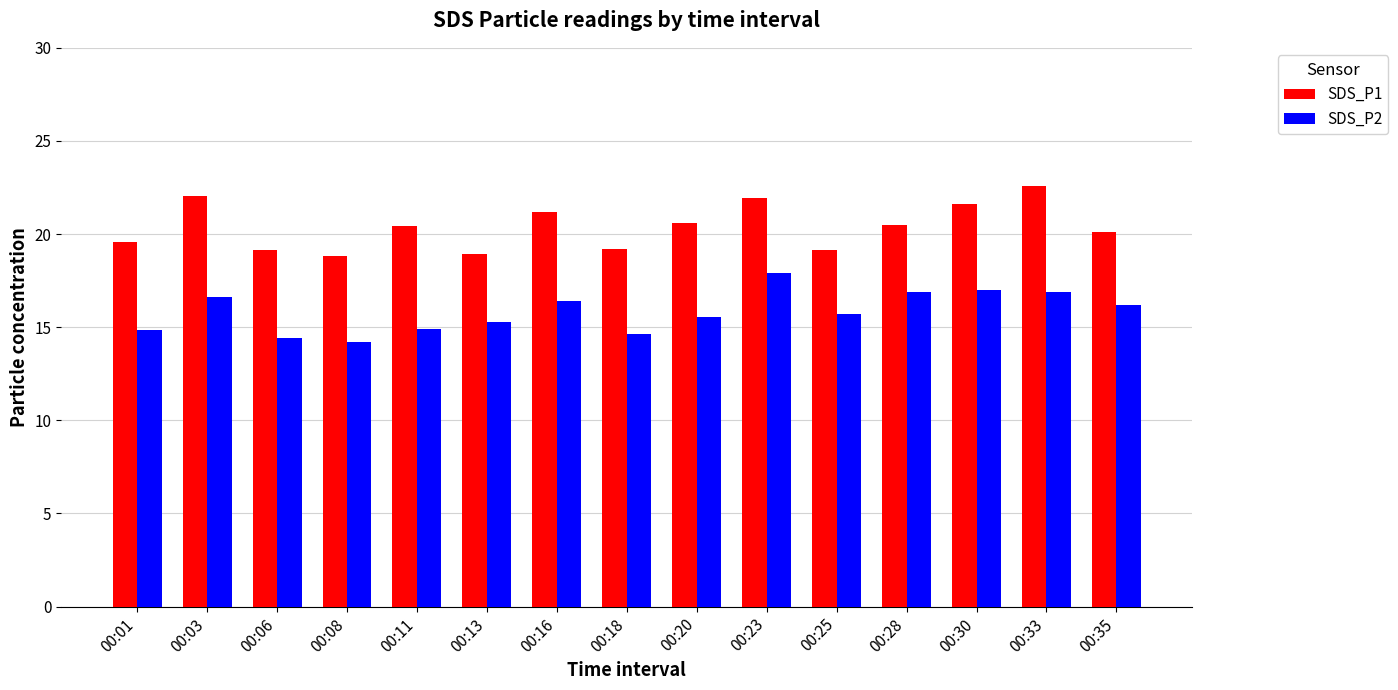

At which label is SDS_P1 closest to 20?

00:35